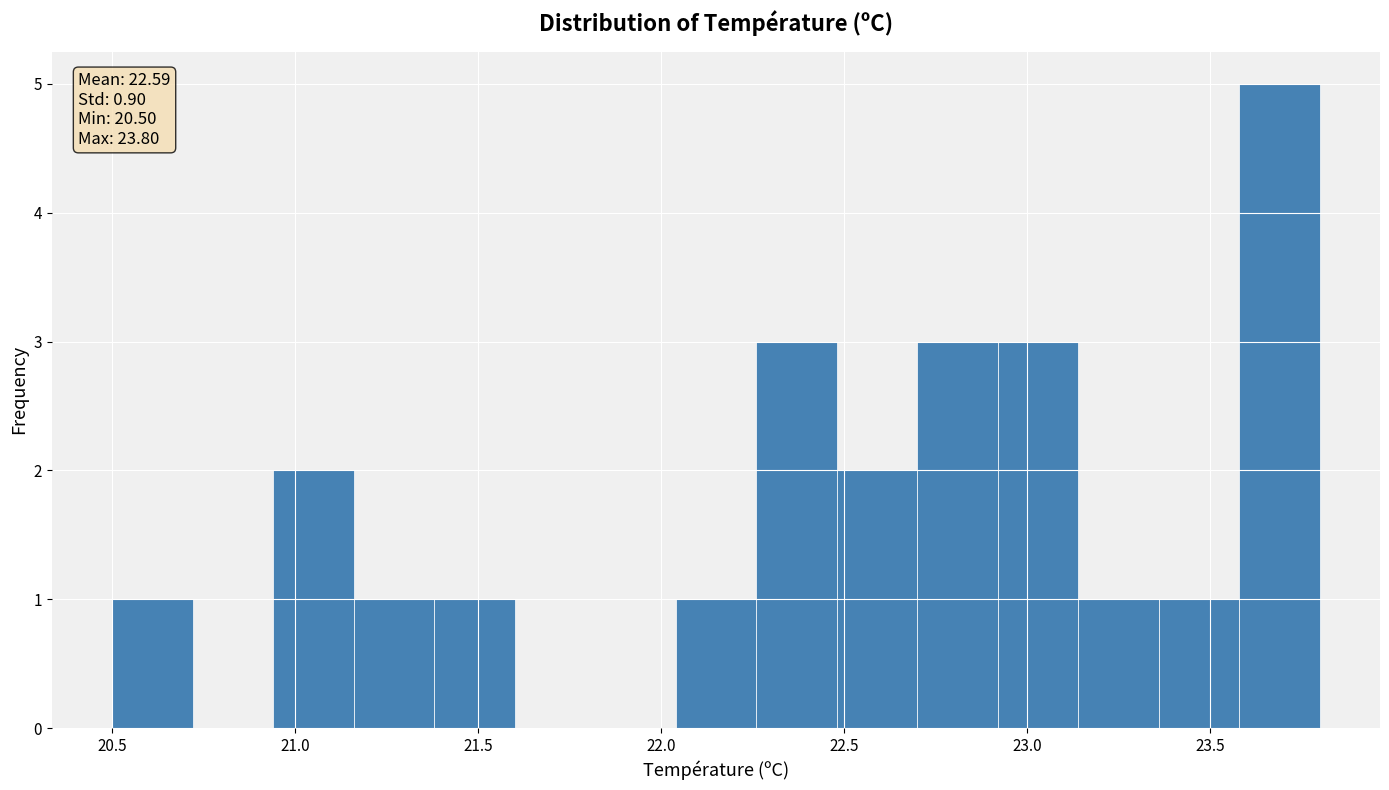

Over which range of the x-axis is the bar tallest?

23.58 to 23.80